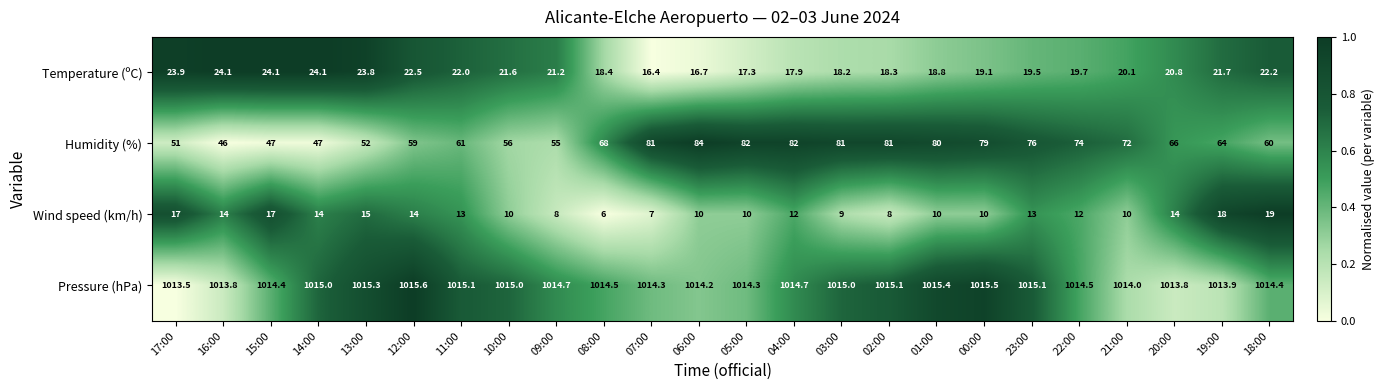

List the series in order of their peak value, highest first.

Pressure (hPa), Humidity (%), Temperature (ºC), Wind speed (km/h)